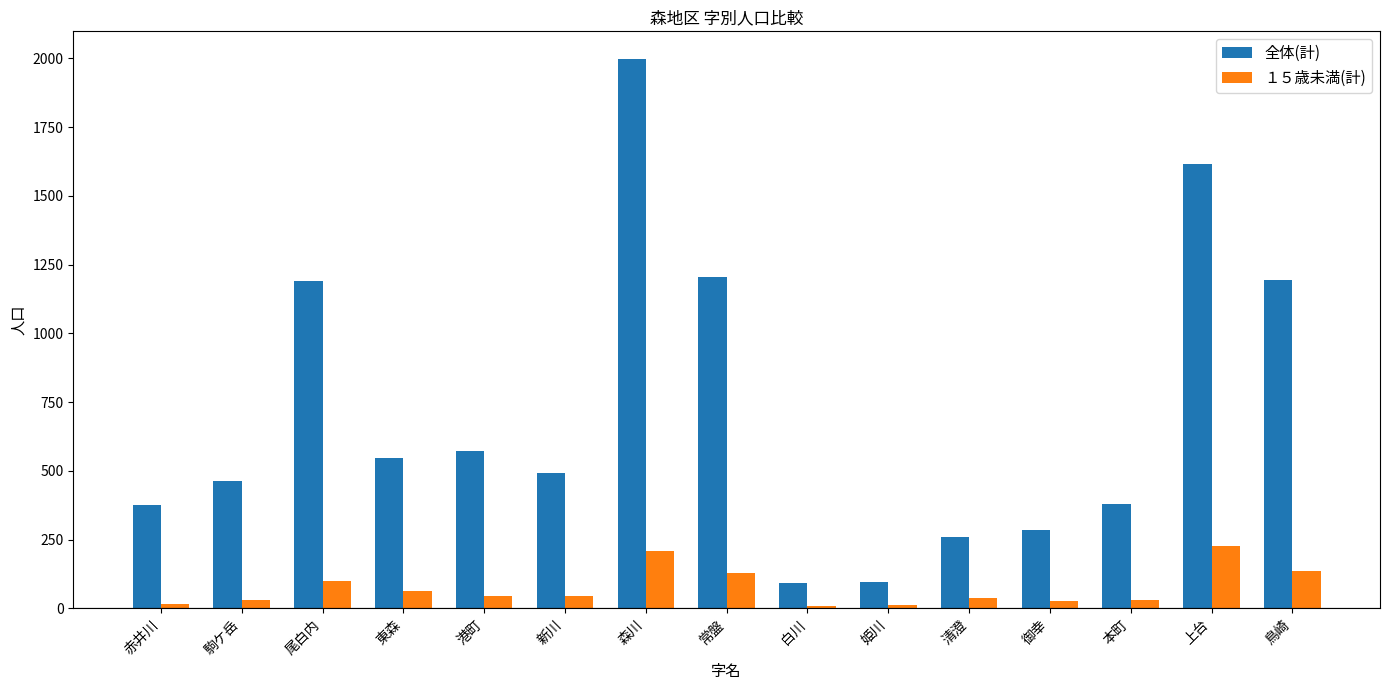

The value of １５歳未満(計) at 御幸 is 26. True or false?

True